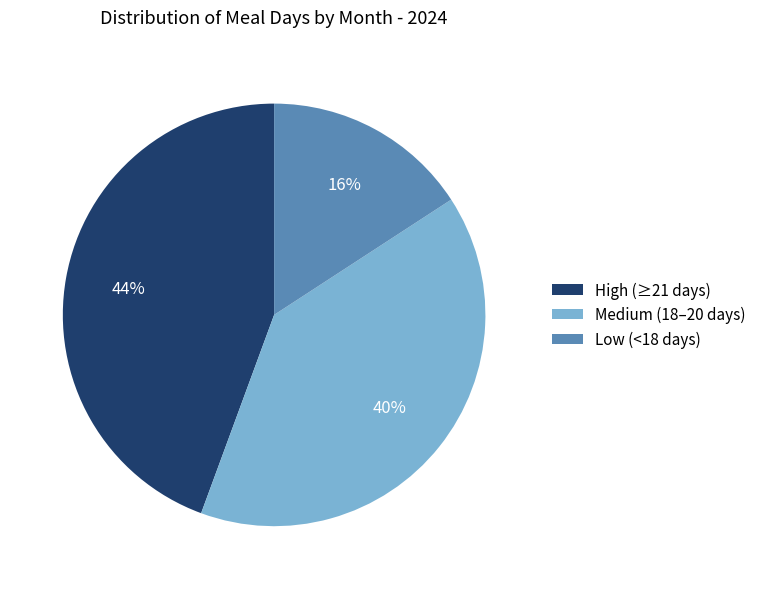

Rank the categories by value from highest to lowest.

High (≥21 days), Medium (18–20 days), Low (<18 days)